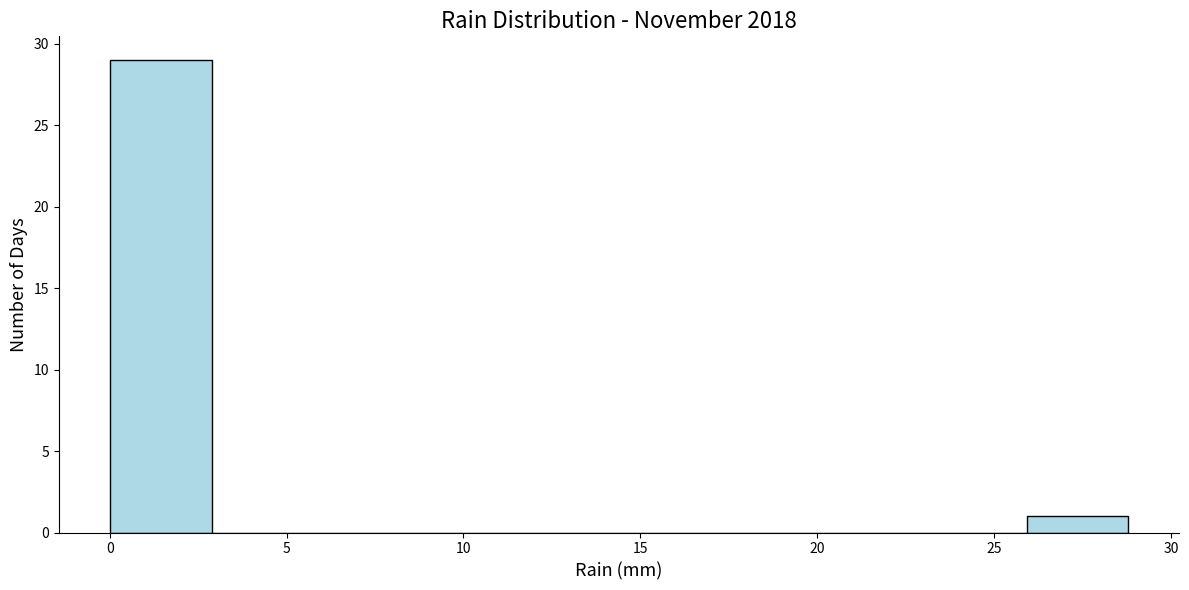

How tall is the bar that spans 0.0 to 3.0 on the x-axis? Neither the bar edges nor the heights are printed on the chart, so give them approximately, as read against the axes.

29